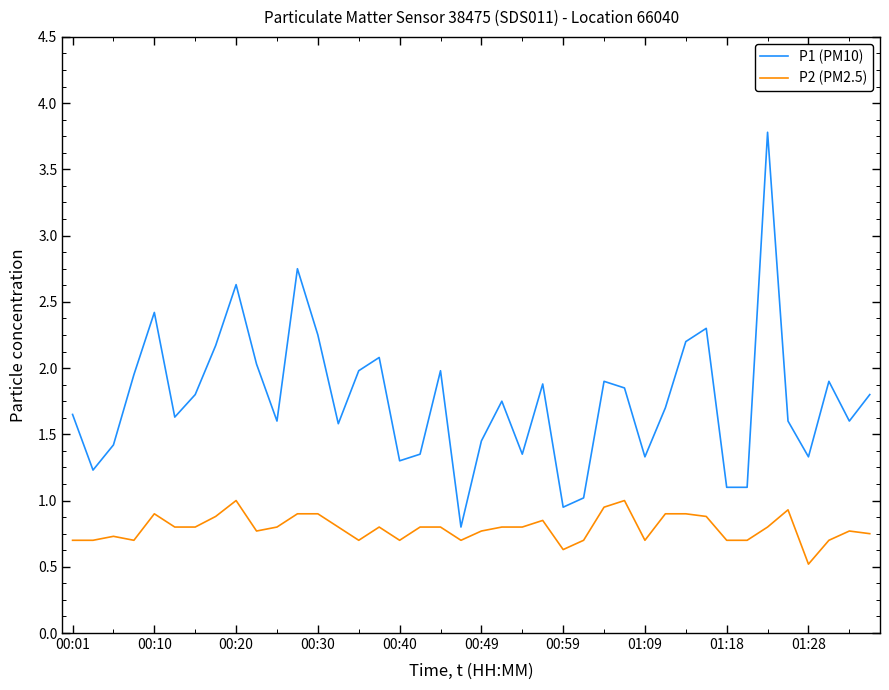

Which series has the largest total across all categories?

P1 (PM10)